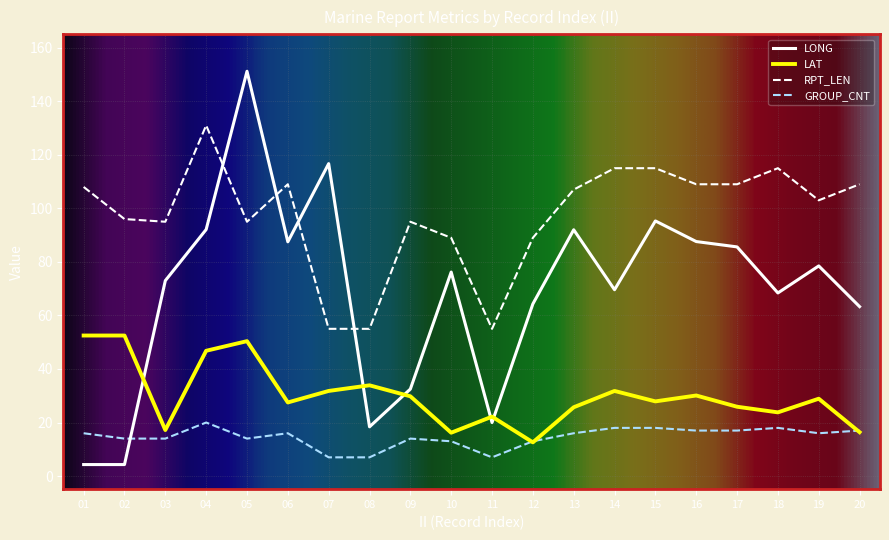

What are all the series names shown in the legend?

LONG, LAT, RPT_LEN, GROUP_CNT